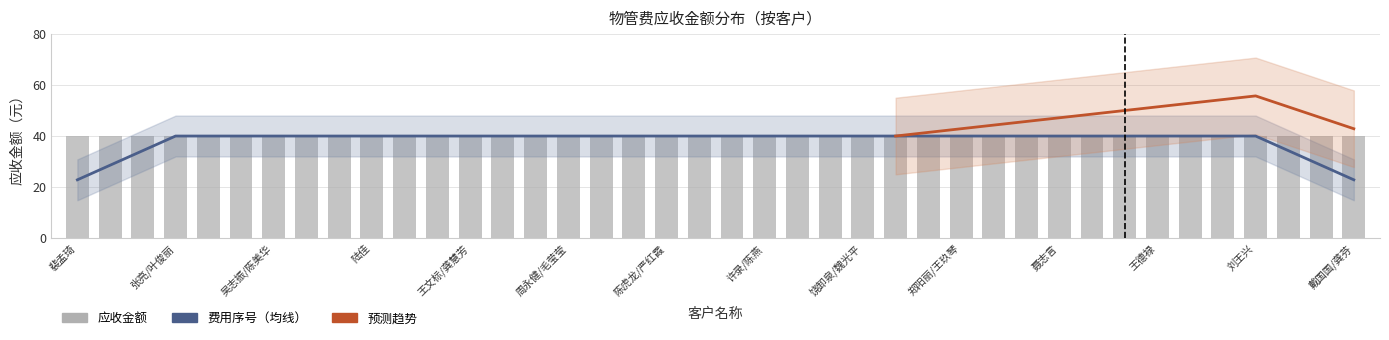

Is the value of 费用序号 at 陈虎龙/严红霞 greater than the value of 应收金额 at 田素苹?

No